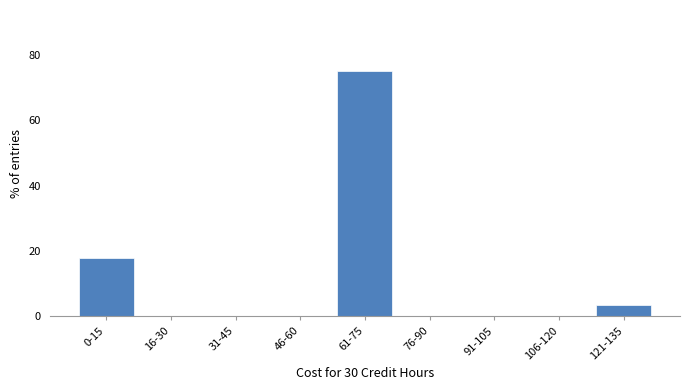

Reading right to left, what are all the values shown in this chart?

121-135=3.6	106-120=0.0	91-105=0.0	76-90=0.0	61-75=75.0	46-60=0.0	31-45=0.0	16-30=0.0	0-15=17.9